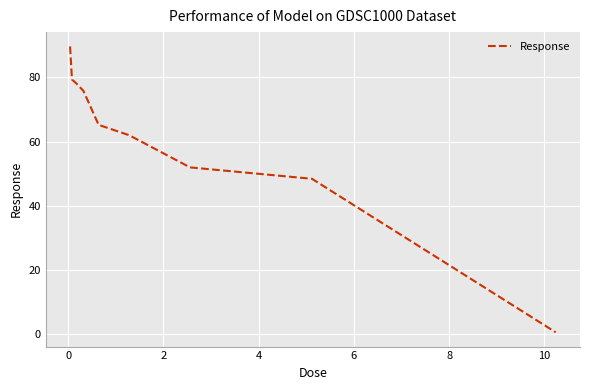

Does the chart have visible grid lines?

Yes